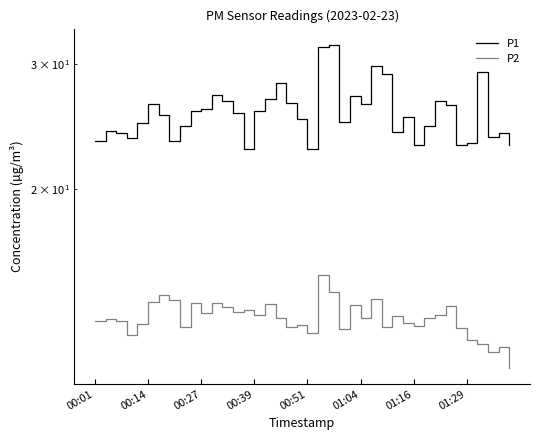

At which category does P1 reach its first local peak?

00:14